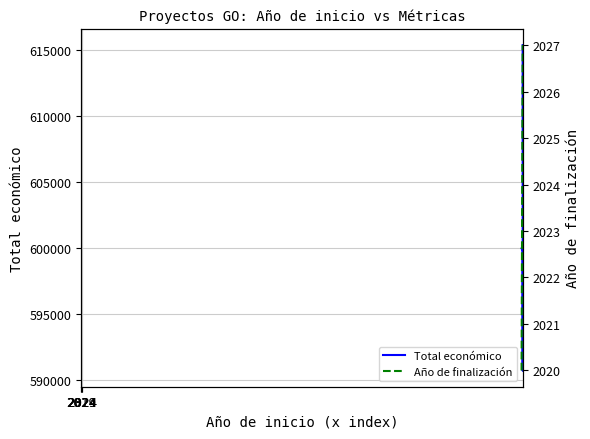

Is this an area chart (filled region under the line)?

No